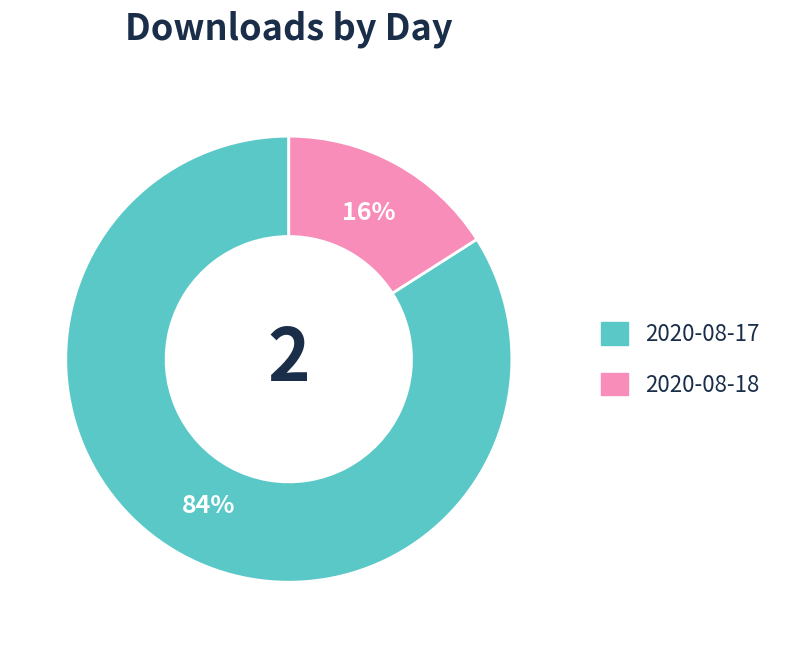

Which category accounts for the majority?

2020-08-17